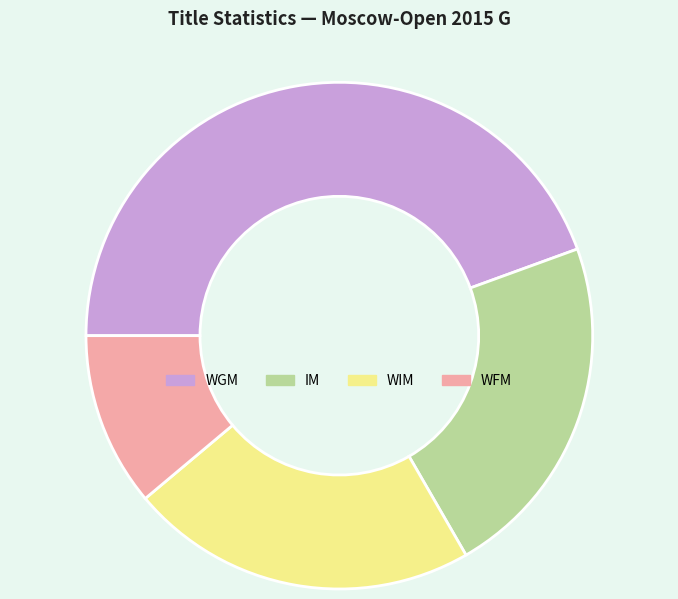

What is the smallest slice in the pie chart?

WFM